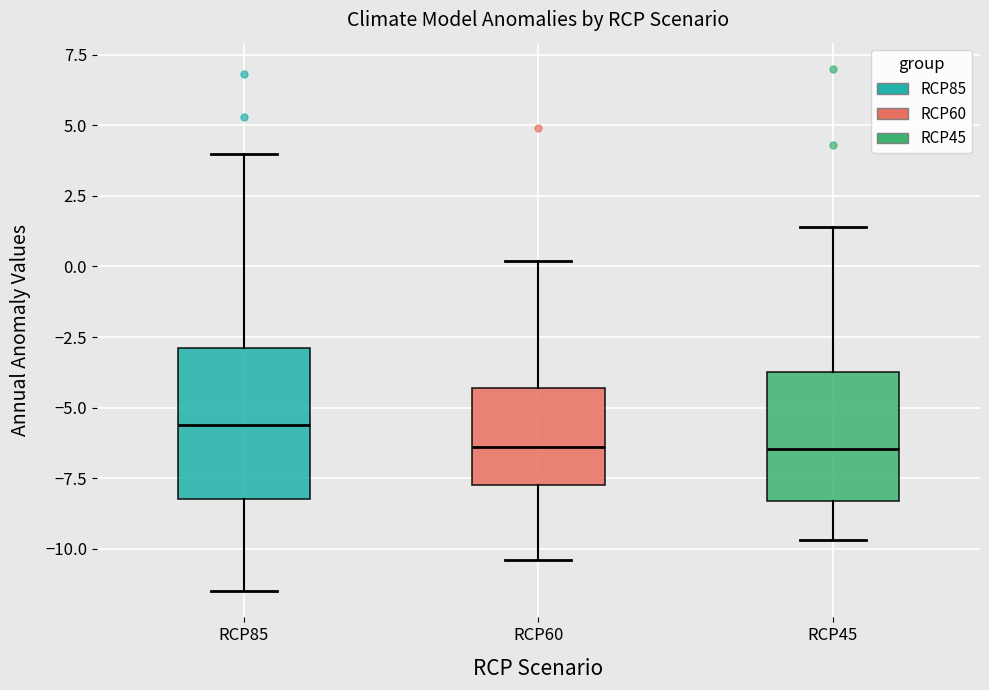

Reading left to right, read every box against the y-axis: the position of its median line, the range the box covers, and the ends of its whiskers. The values are not printed on the chart, so give them approximately, as read against the axis.

RCP85: median -5.5, box -8.0 to -3.0, whiskers -11.5 to 4.0
RCP60: median -6.5, box -7.5 to -4.5, whiskers -10.5 to 0.0
RCP45: median -6.5, box -8.5 to -3.5, whiskers -9.5 to 1.5